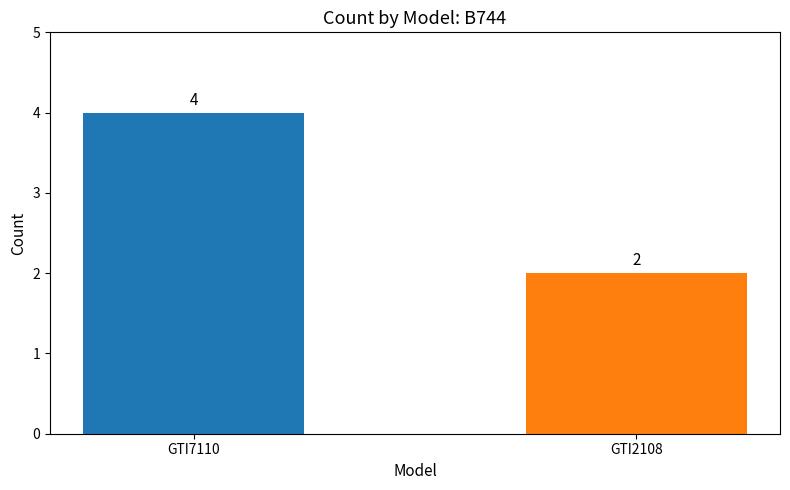

Reading left to right, transcribe all the data shown in this chart.

4	2